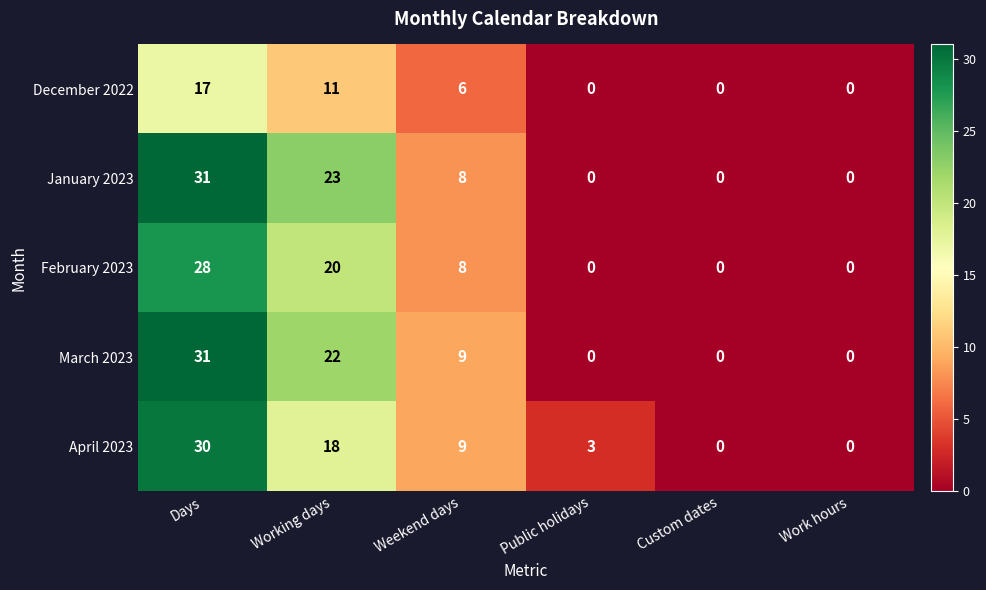

Where does the January 2023 series first go above 8?

Days